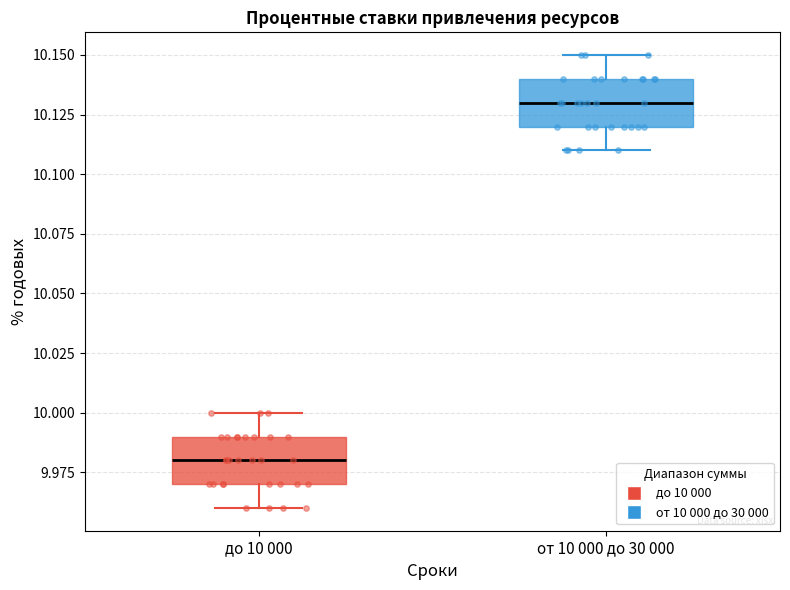

Reading left to right, read every box against the y-axis: the position of its median line, the range the box covers, and the ends of its whiskers. The values are not printed on the chart, so give them approximately, as read against the axis.

до 10 000: median 9.98, box 9.97 to 9.99, whiskers 9.96 to 10.00
от 10 000 до 30 000: median 10.13, box 10.12 to 10.14, whiskers 10.11 to 10.15